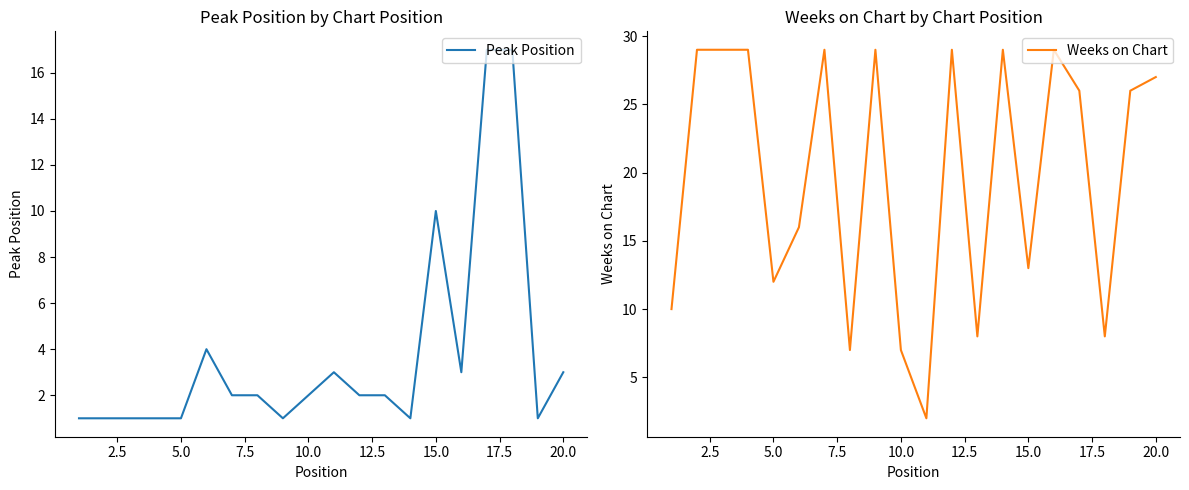

What is the minimum value shown in the chart?

1